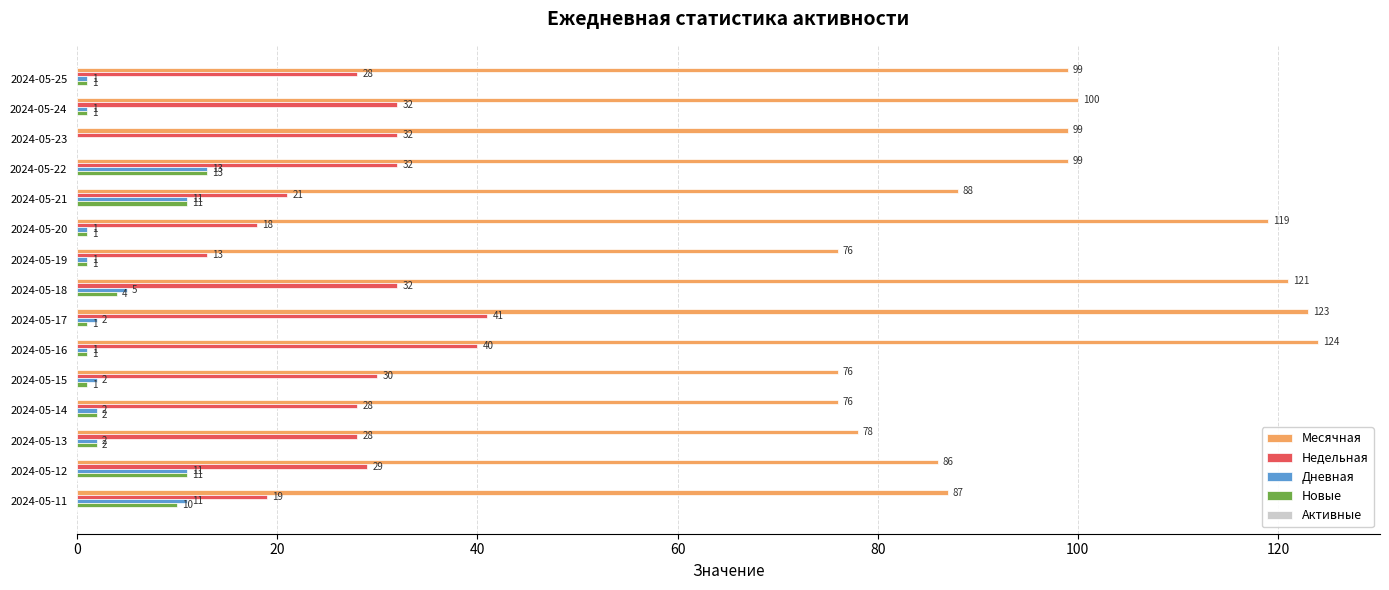

How many series are shown in this chart?

4